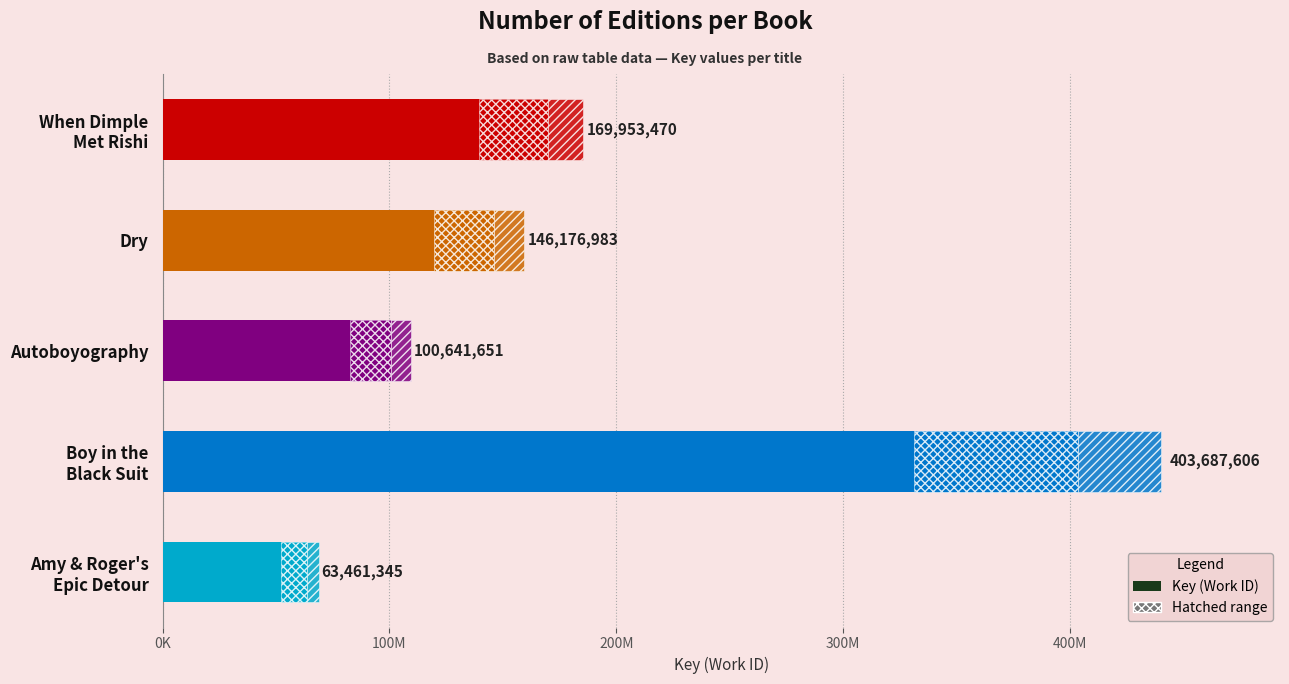

What is the average value?

176784211